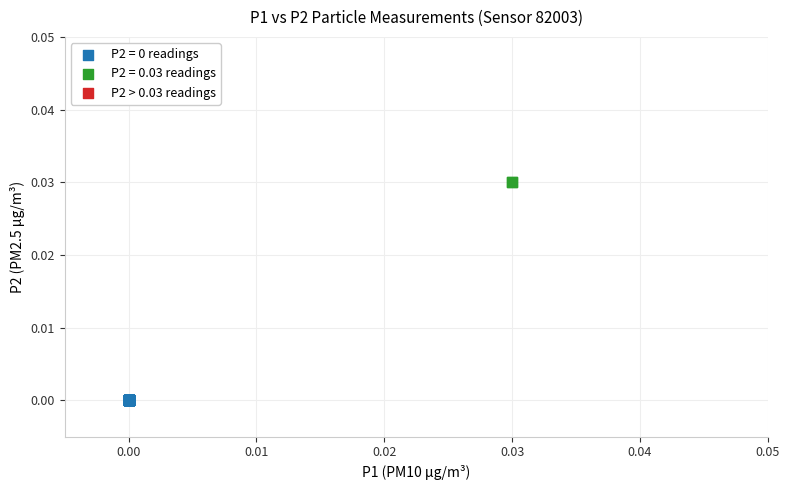

Which series reaches the maximum Y coordinate?

P2 = 0.03 readings